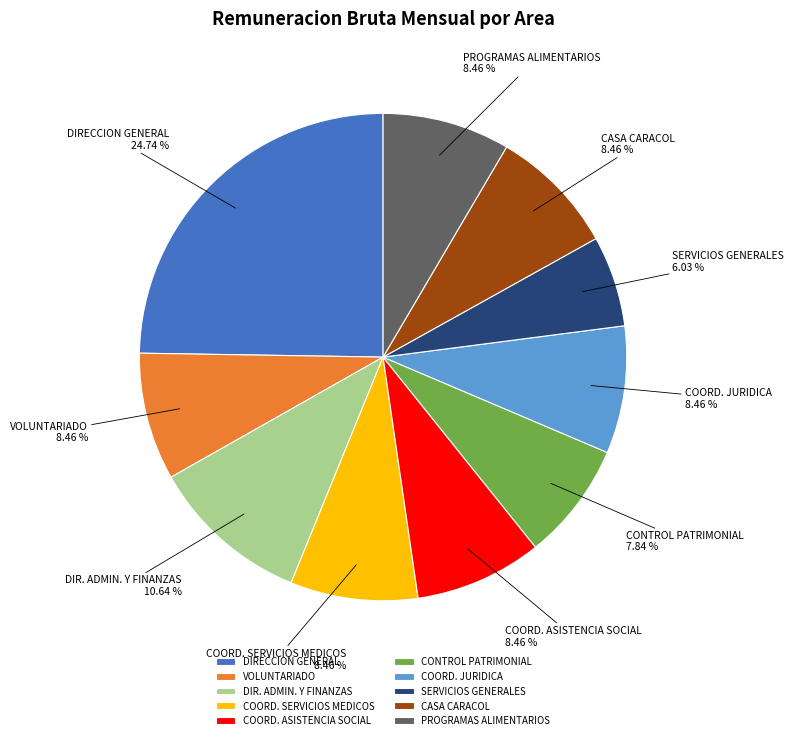

To the nearest percent, what is the combined percentage of DIRECCION GENERAL and PROGRAMAS ALIMENTARIOS?

33%